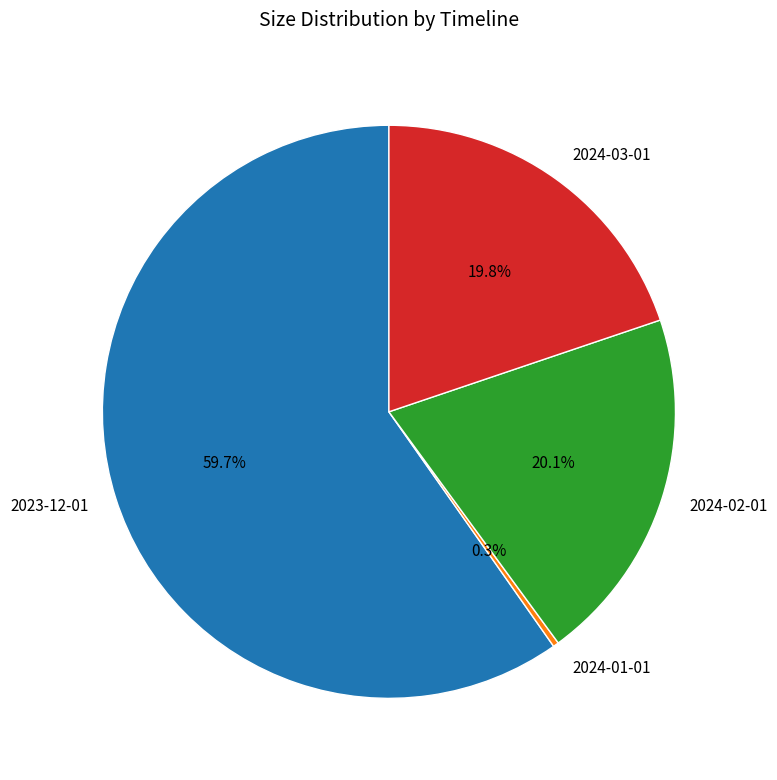

Is there any slice that represents more than half of the pie?

Yes